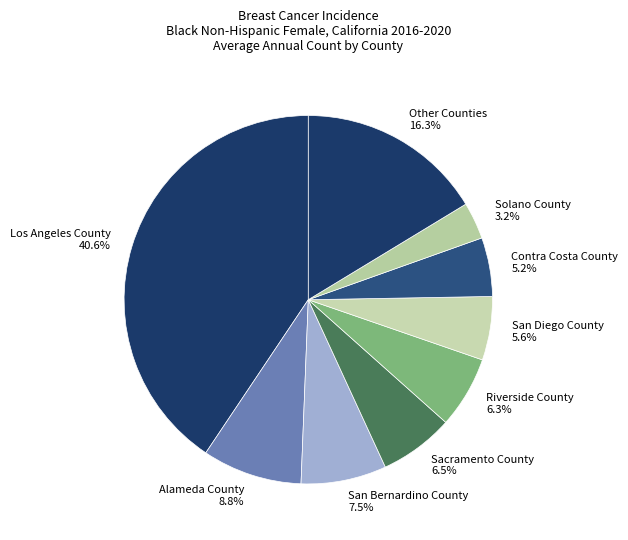

Which slice is the largest?

Los Angeles County 40.6%